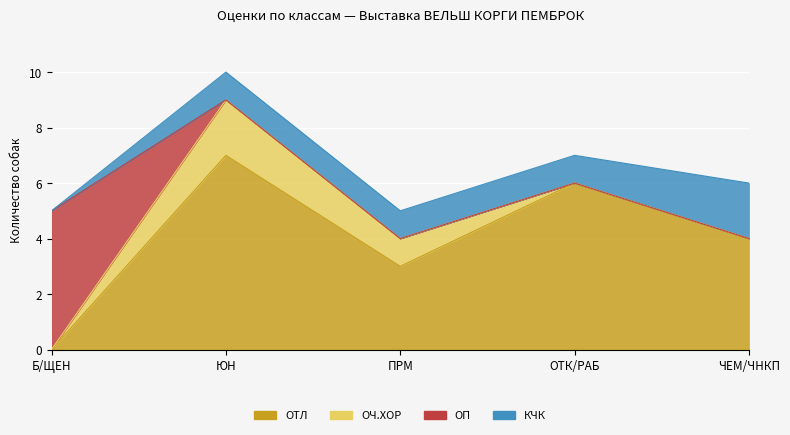

At how many categories does at least one series exceed 1?

5